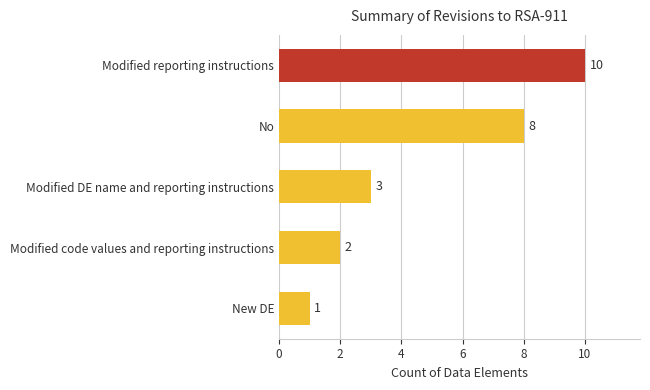

What is the smallest value displayed?

1